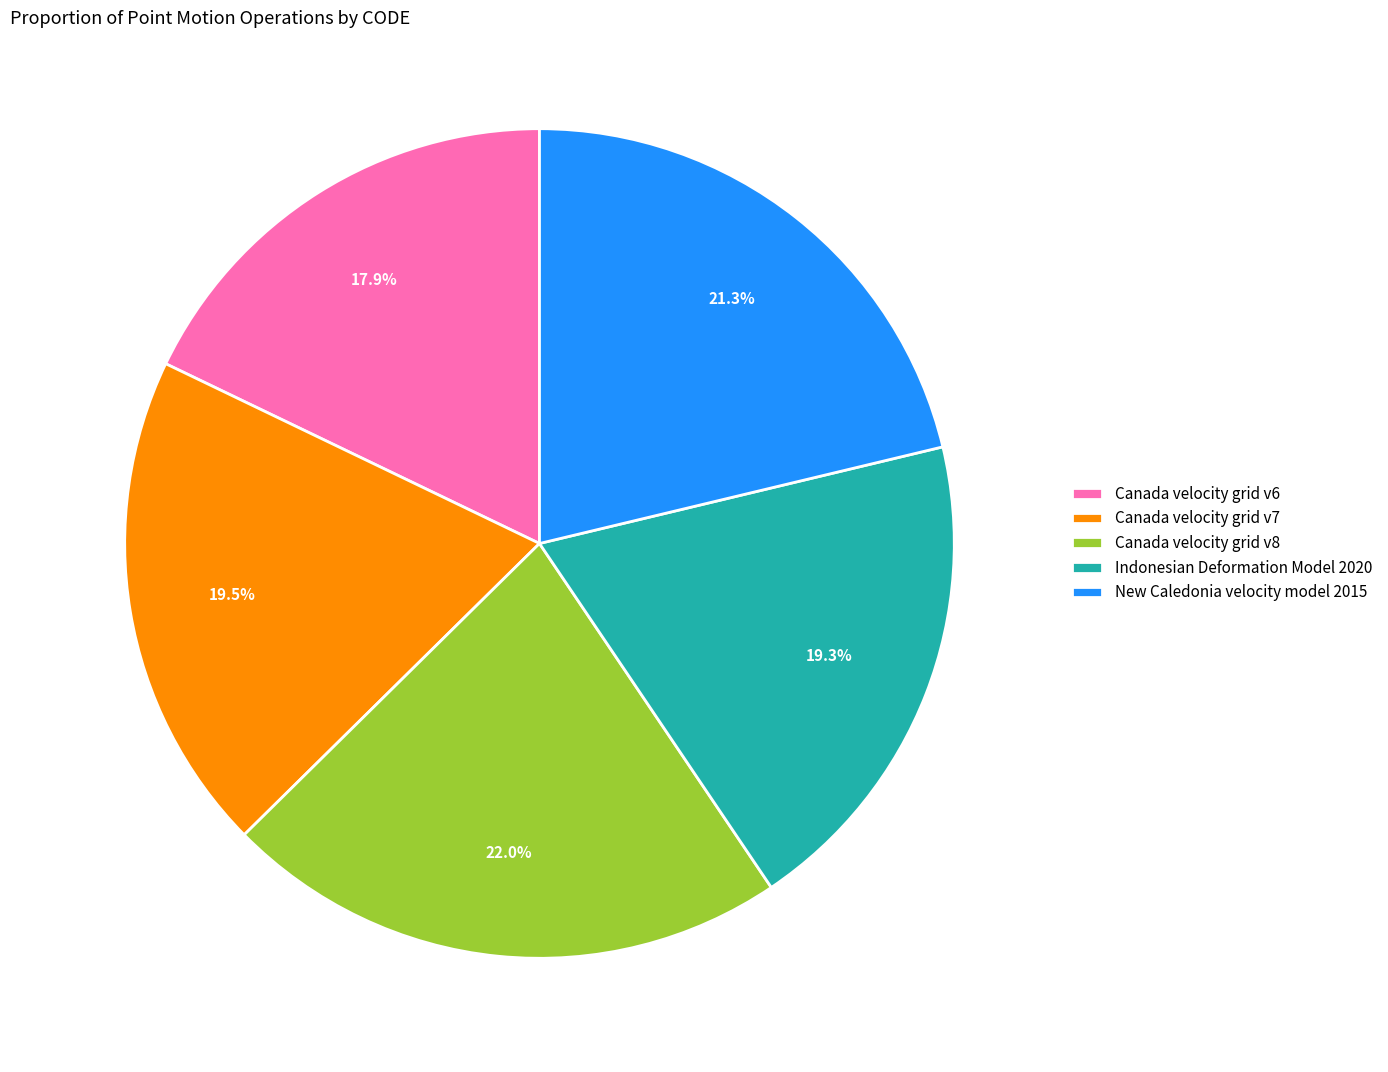

To the nearest percent, what portion does Indonesian Deformation Model 2020 represent?

19%